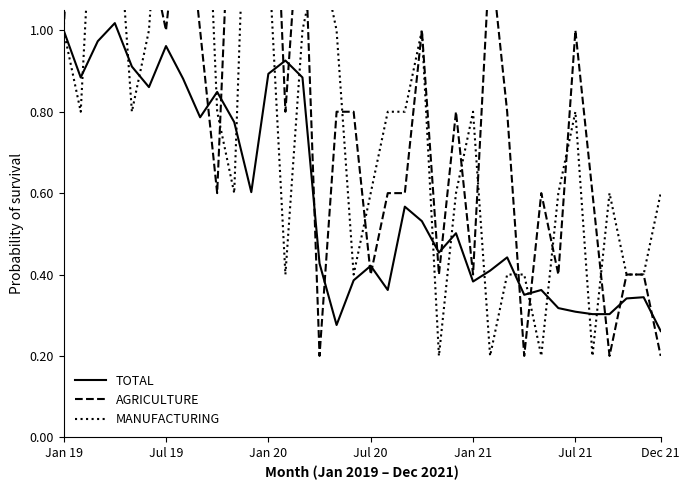

List the series in order of their peak value, highest first.

AGRICULTURE, MANUFACTURING, TOTAL